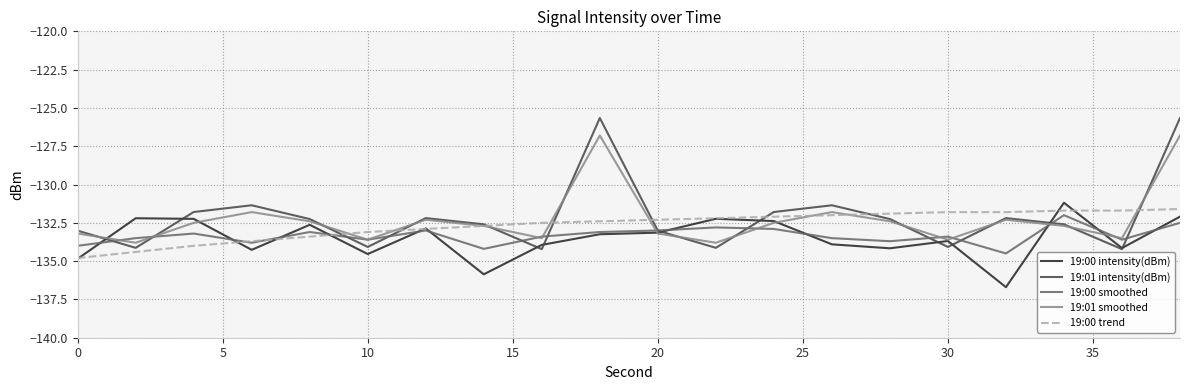

Which series has the largest range (max minus min)?

19:01 intensity(dBm)